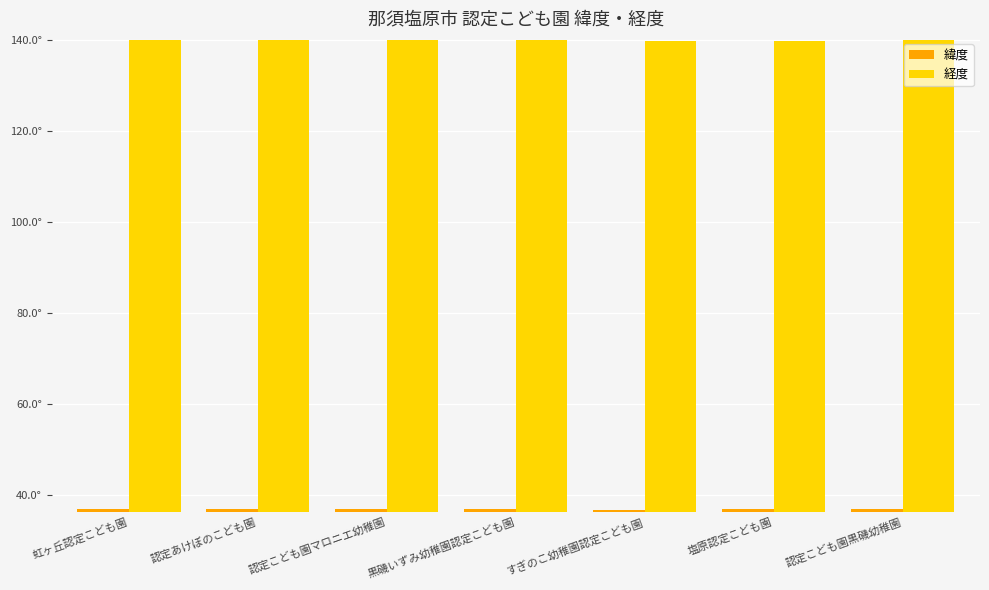

What is the difference between the maximum and minimum values in the 経度 series?

0.2